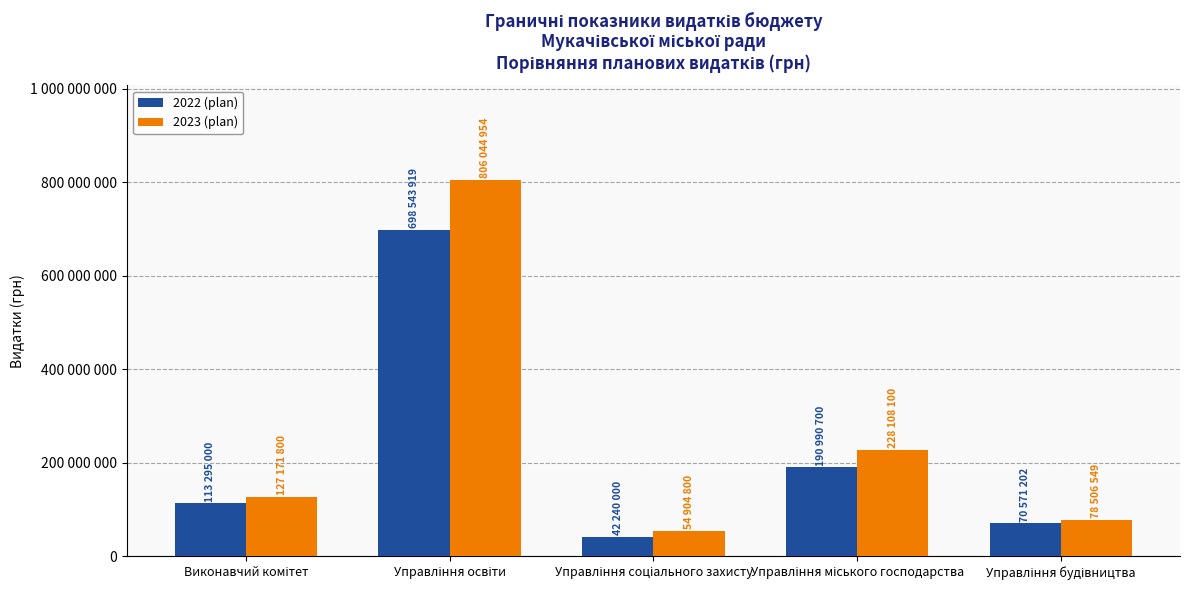

What are all the series names shown in the legend?

2022 (plan), 2023 (plan)